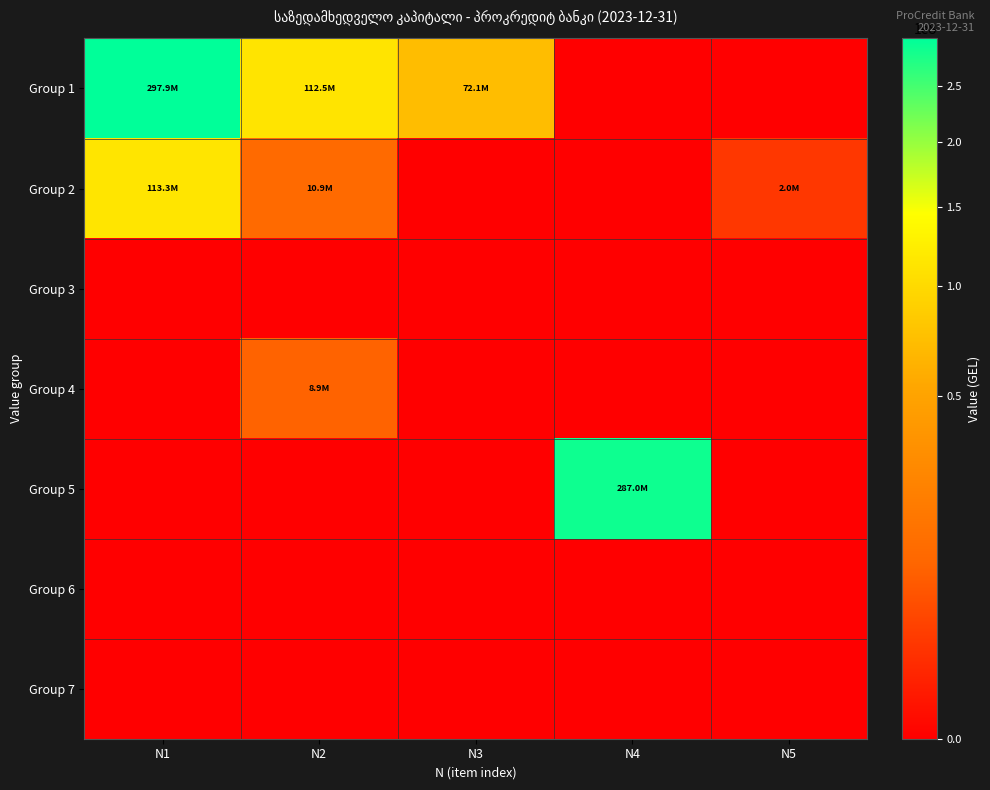

Between N2 and N5, which series saw the biggest shift?

Group 1